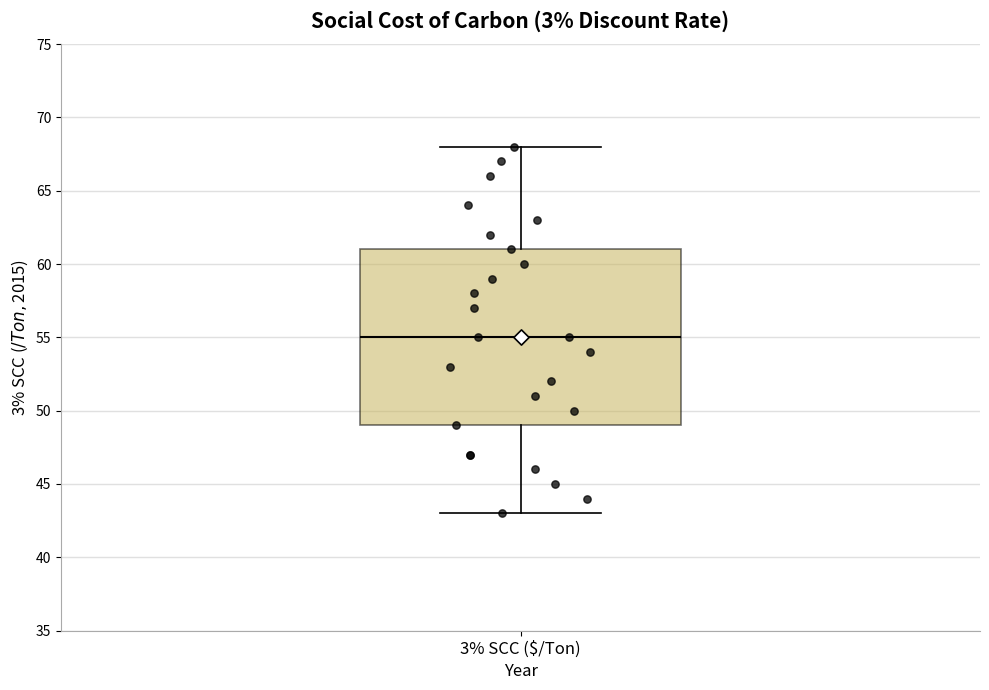

Transcribe this box plot: give where the median line is, the range the box spans, and where the two whiskers end, as read against the y-axis. The values are not printed on the chart, so give them approximately, as read against the axis.

median 55, box 49 to 61, whiskers 43 to 68